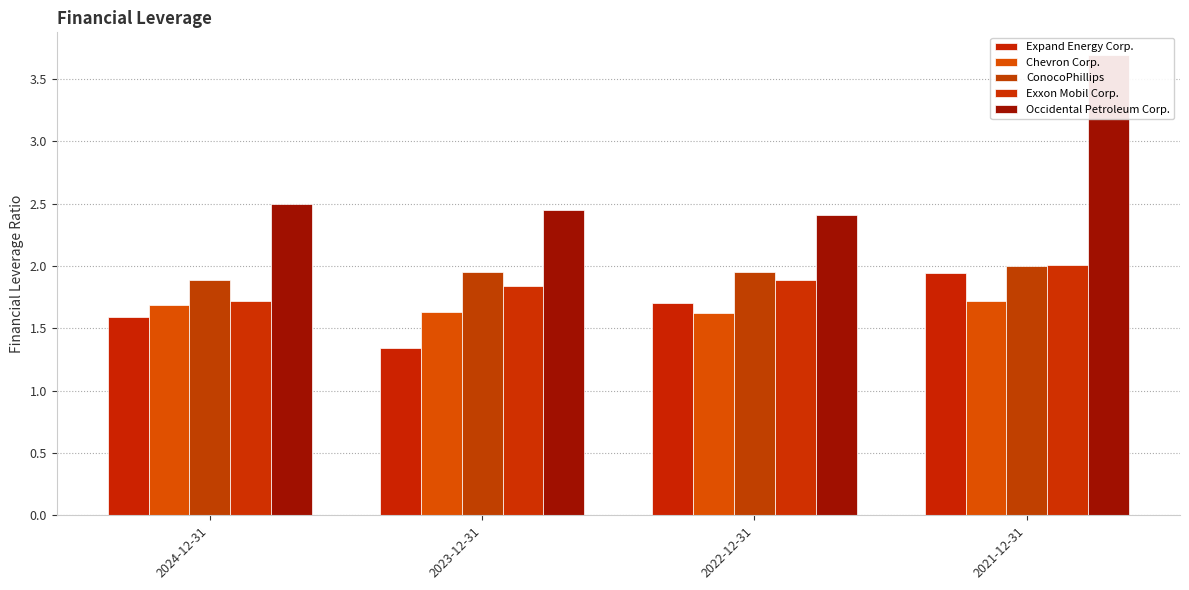

What is the smallest value displayed?

1.3